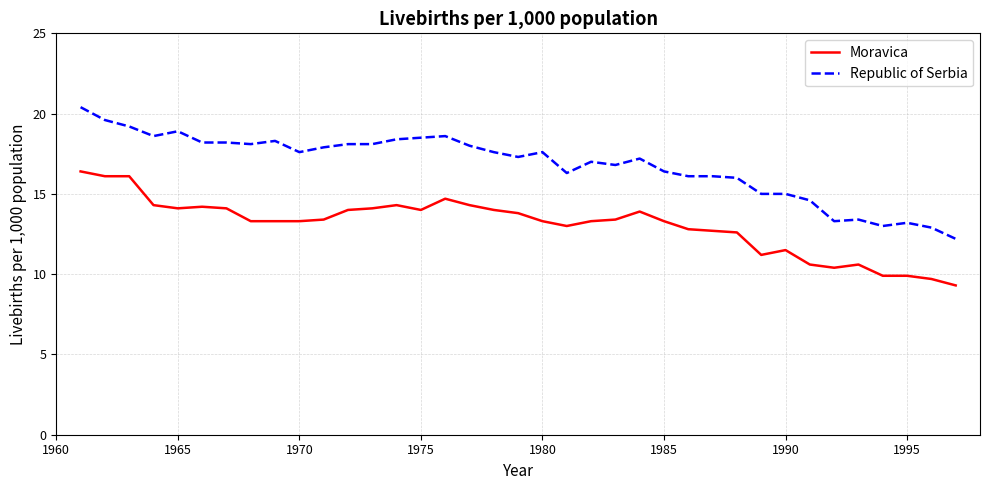

Which series has the largest total across all categories?

Republic of Serbia